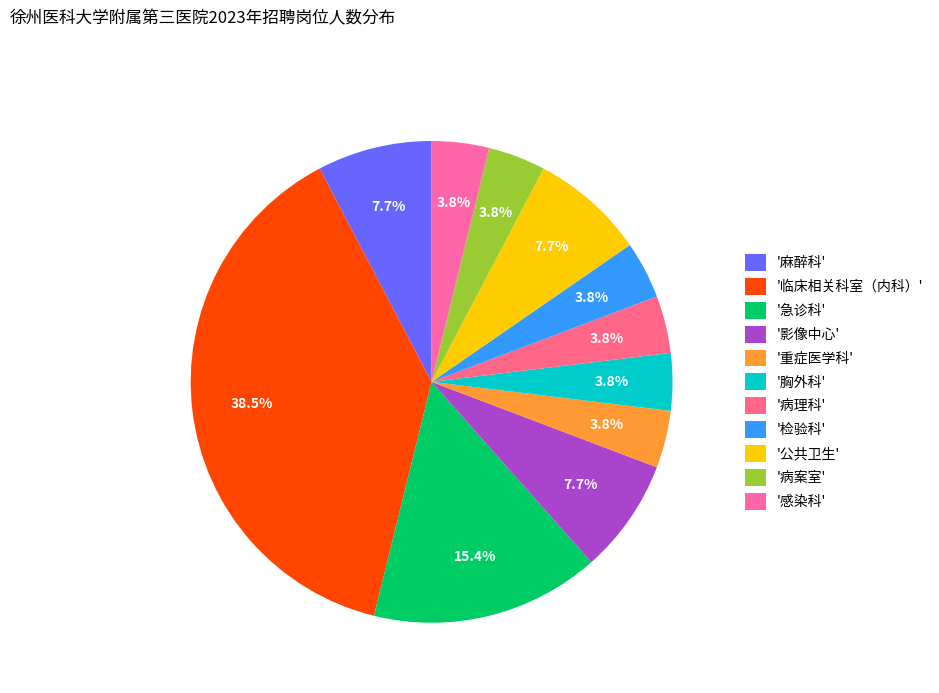

To the nearest percent, what is the difference between the largest and smallest slice percentages?

35%